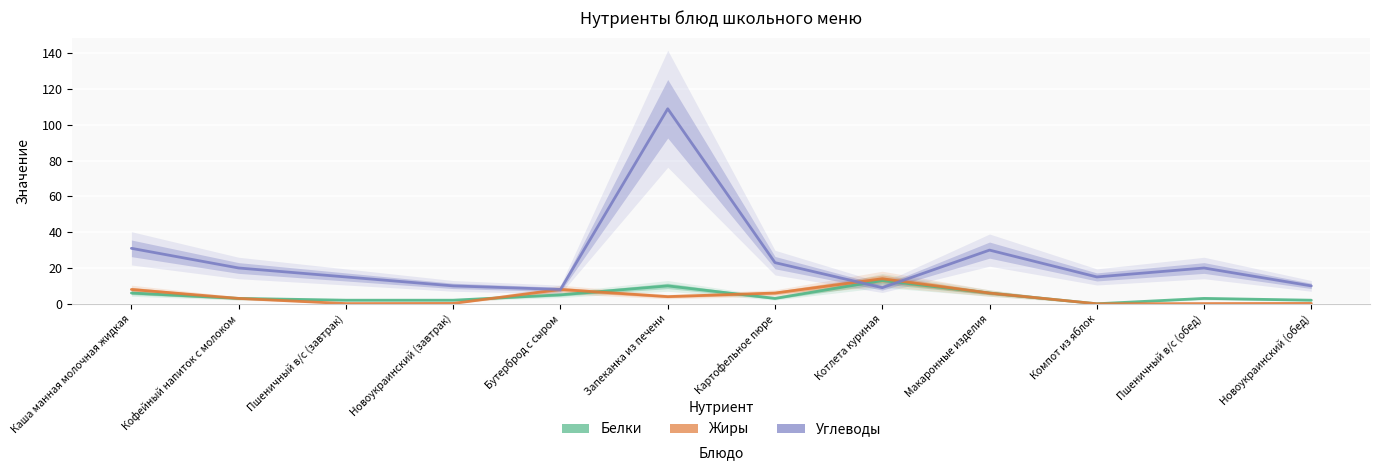

Is the value of Белки at Компот из яблок greater than the value of Углеводы at Новоукраинский (обед)?

No